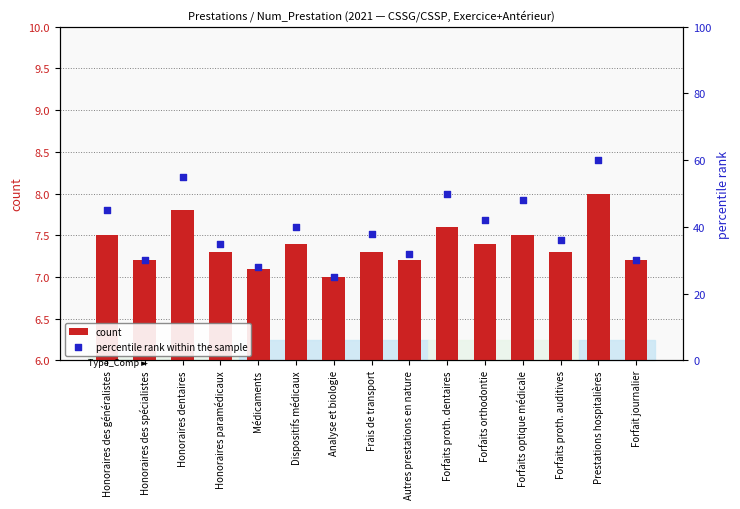

At how many categories does at least one series exceed 50?

2